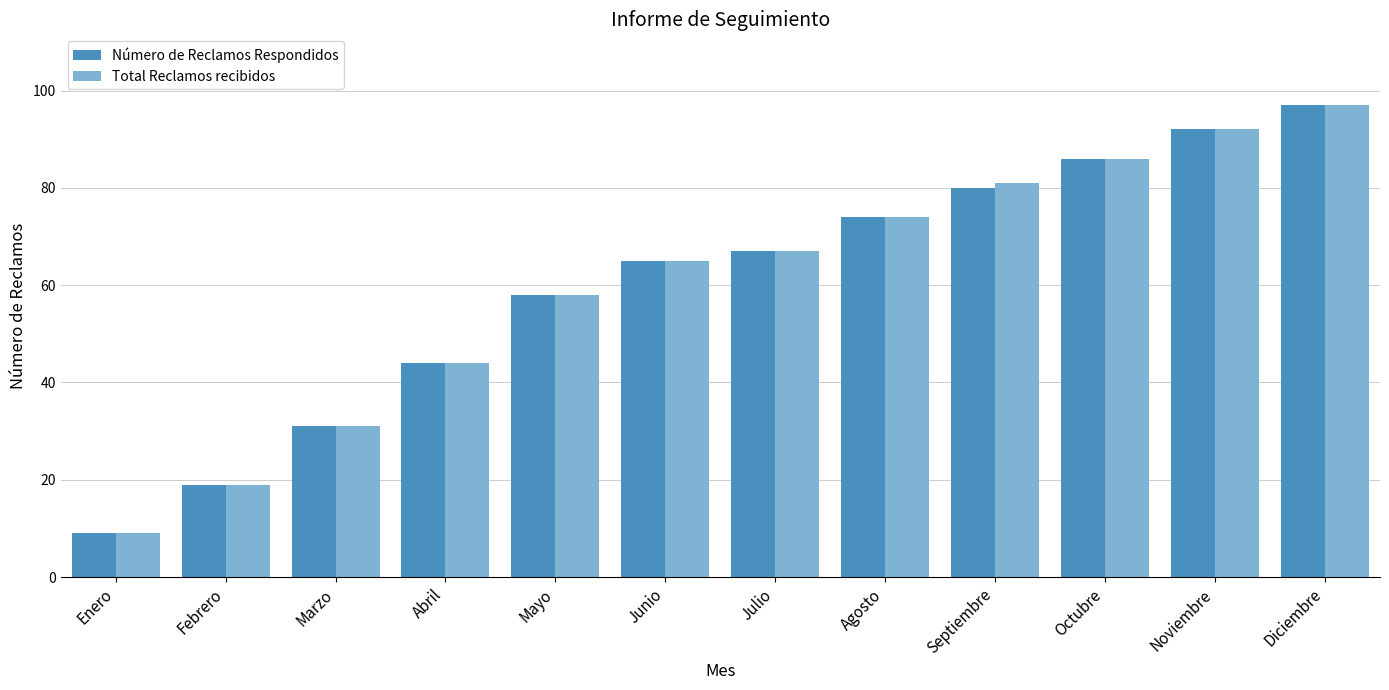

How many data points in Total Reclamos recibidos are less than 67?

6